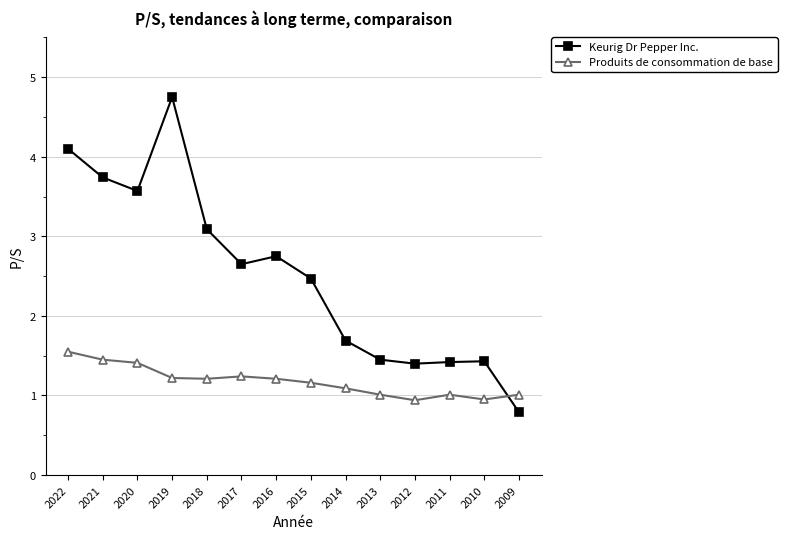

Which category has the lowest value in the Keurig Dr Pepper Inc. series?

2009